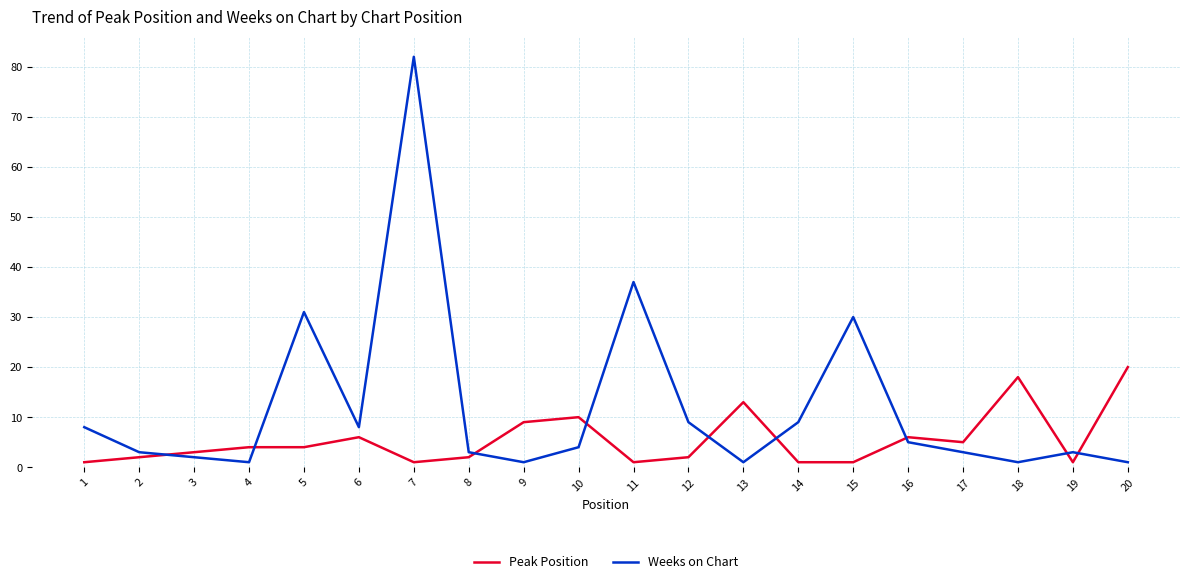

Rank the series at 19 from lowest to highest value.

Peak Position, Weeks on Chart